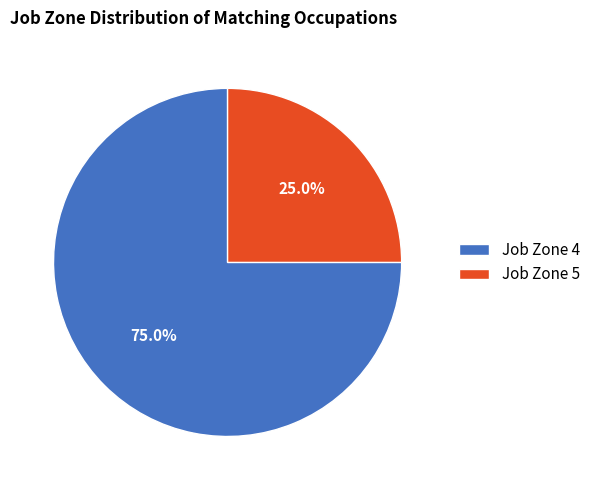

Between Job Zone 4 and Job Zone 5, which is larger?

Job Zone 4